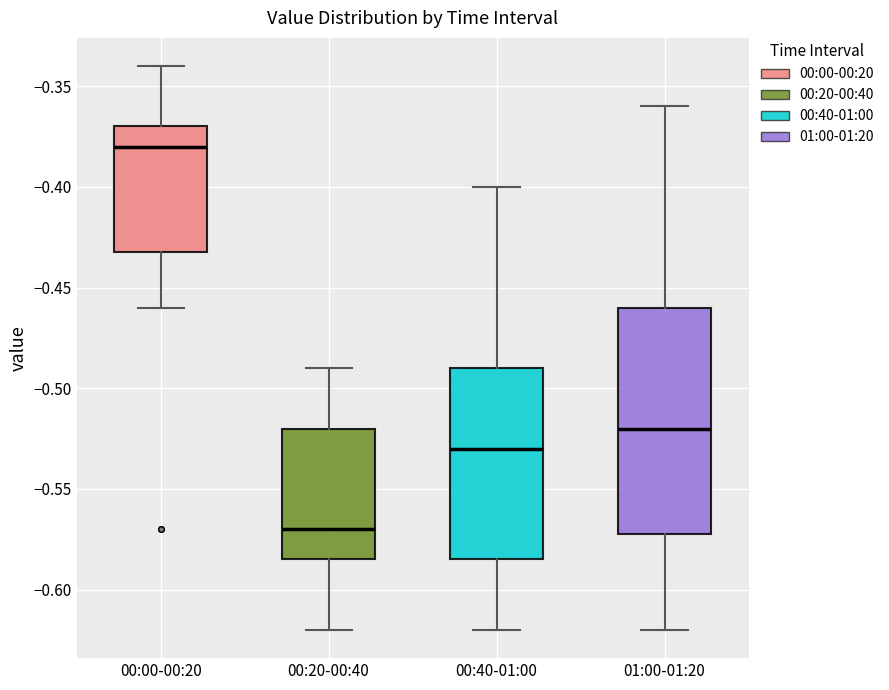

Reading left to right, read every box against the y-axis: the position of its median line, the range the box covers, and the ends of its whiskers. The values are not printed on the chart, so give them approximately, as read against the axis.

00:00-00:20: median -0.380, box -0.430 to -0.370, whiskers -0.460 to -0.340
00:20-00:40: median -0.570, box -0.585 to -0.520, whiskers -0.620 to -0.490
00:40-01:00: median -0.530, box -0.585 to -0.490, whiskers -0.620 to -0.400
01:00-01:20: median -0.520, box -0.570 to -0.460, whiskers -0.620 to -0.360